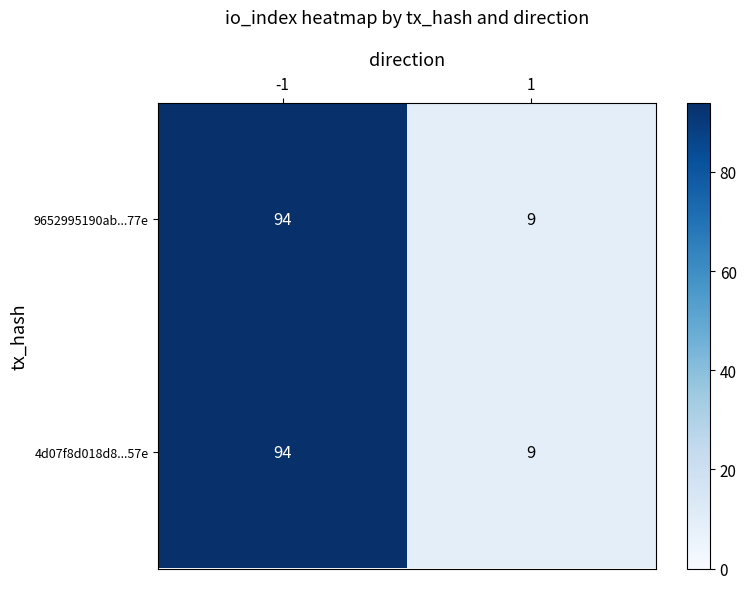

True or false: 4d07f8d018d8...57e has a value of 94 at -1.

True